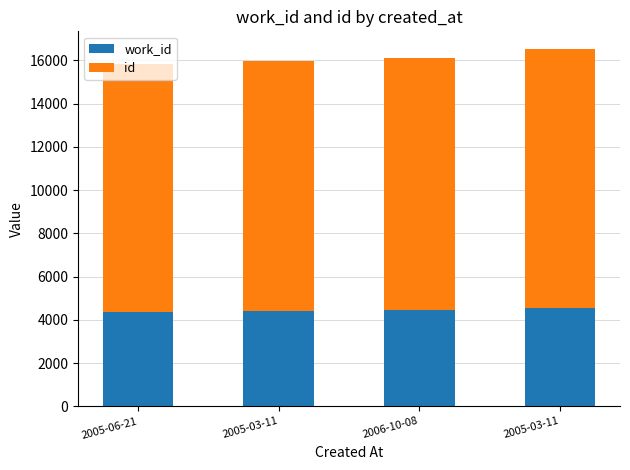

What are all the series names shown in the legend?

work_id, id